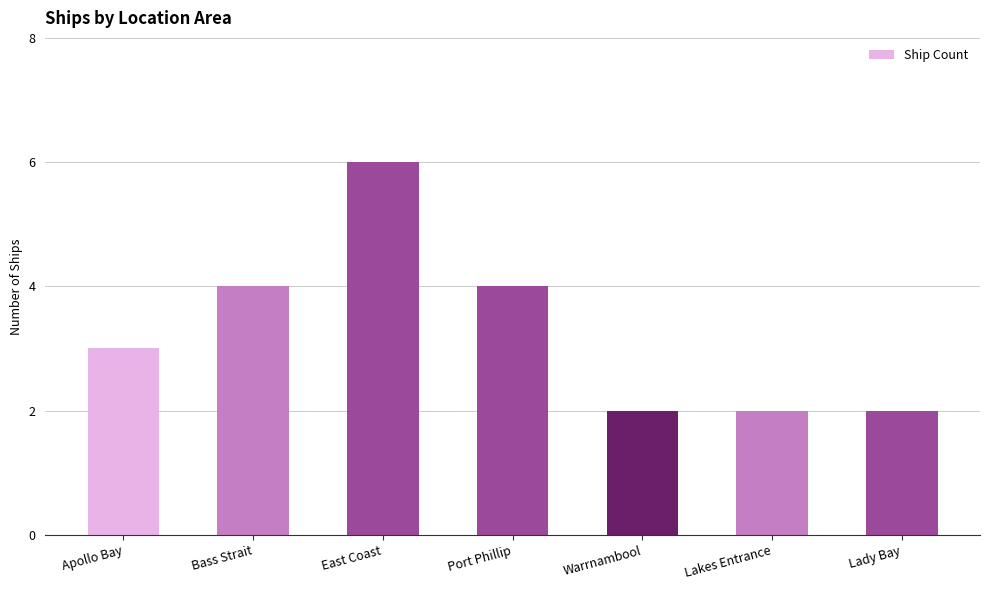

How many data points are less than 3?

3